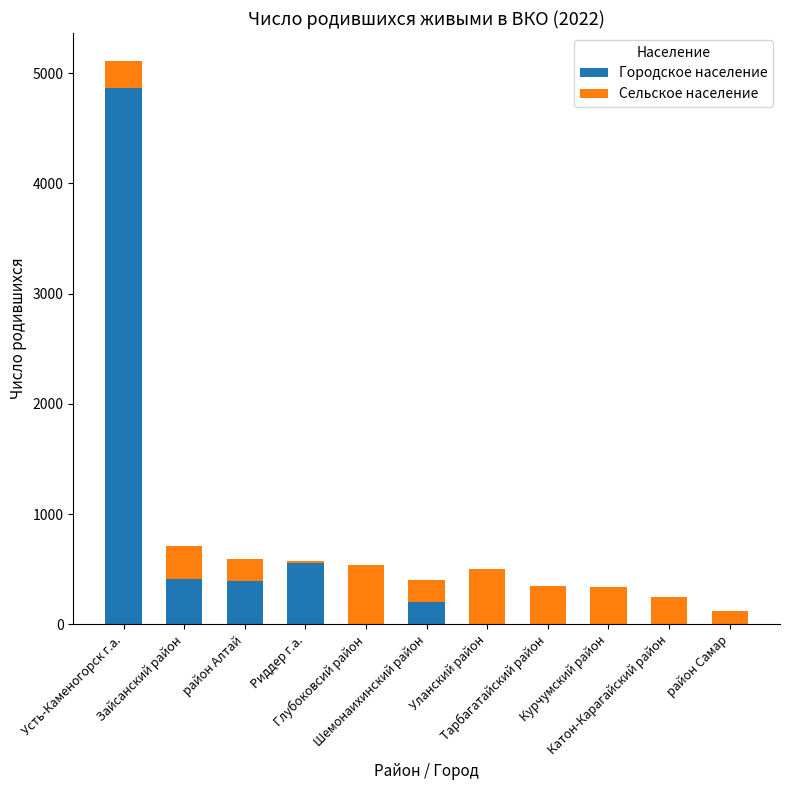

Count the number of data series in this chart.

2